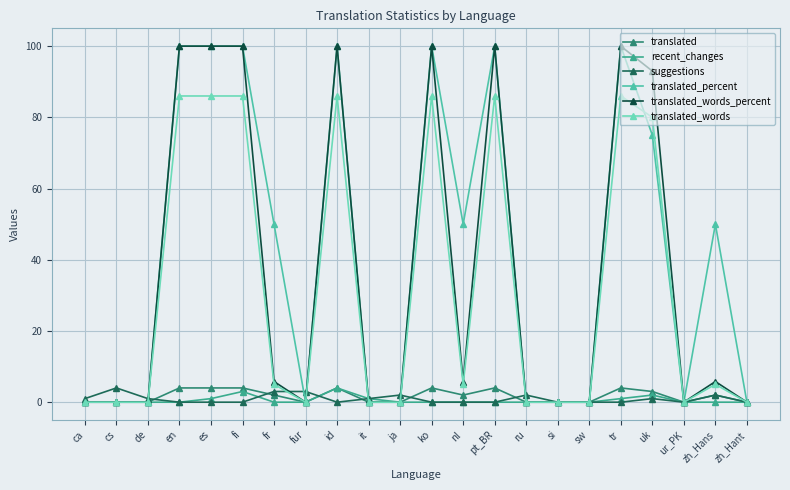

What position from the right is ja?

12